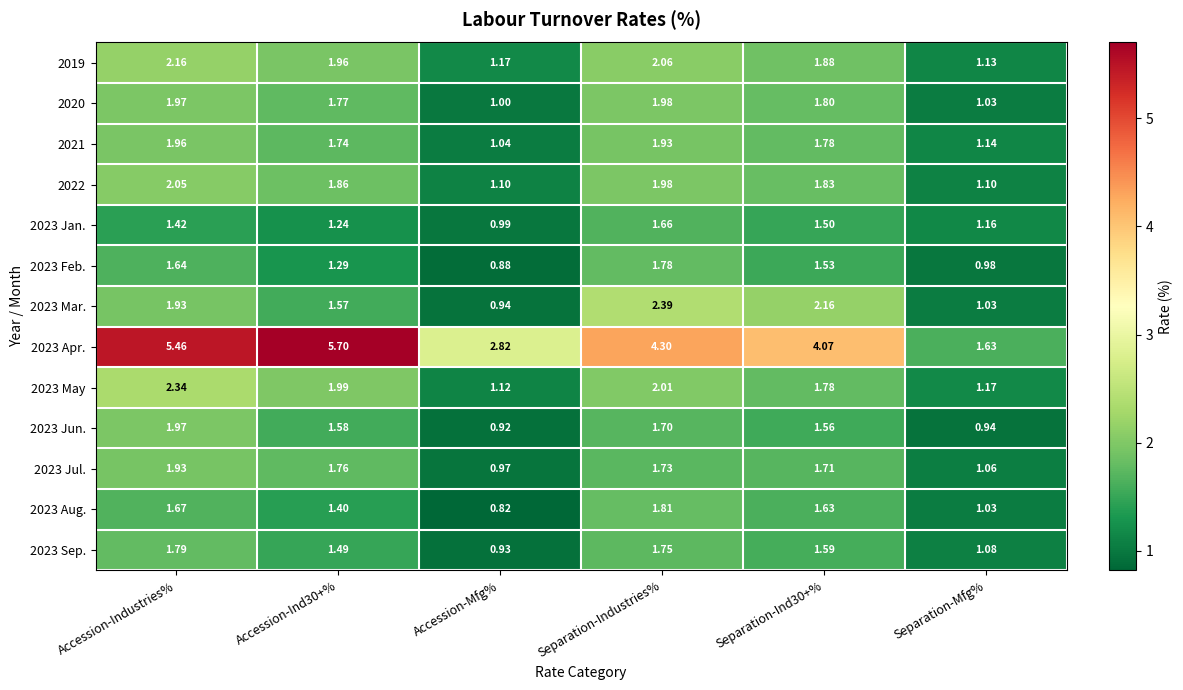

At which category does the chart reach its minimum across all series?

Accession-Mfg%